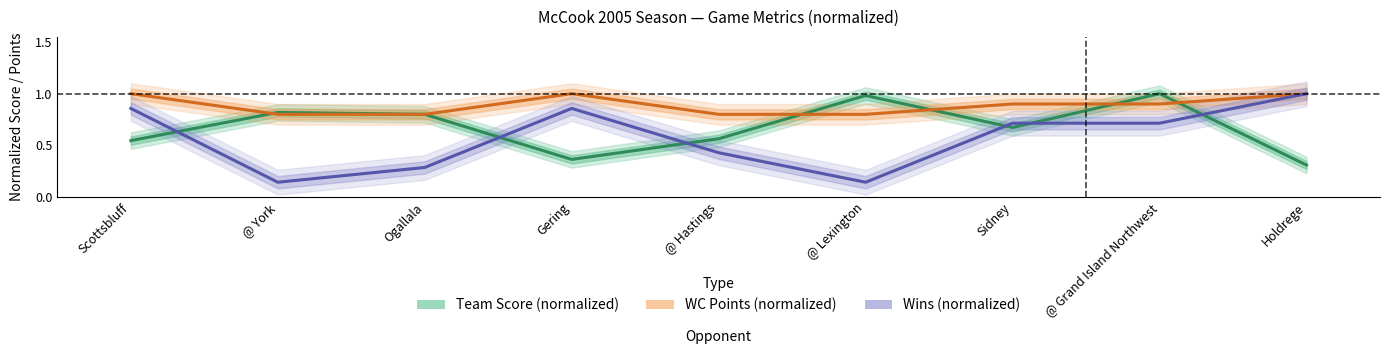

True or false: Wins (normalized) has a value of 1.3 at Gering.

False